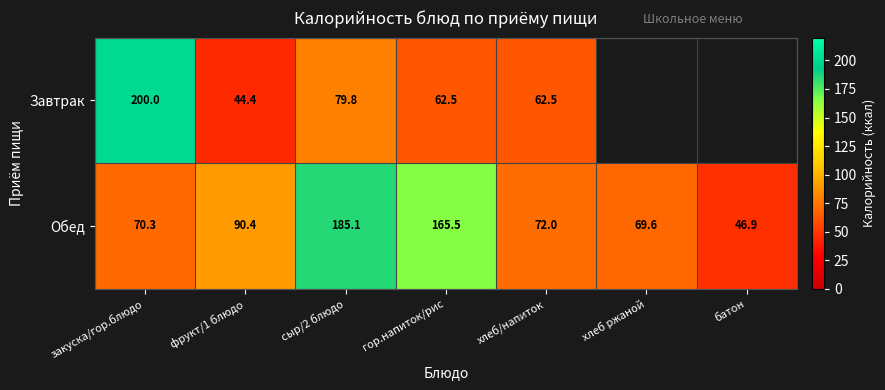

At гор.напиток/рис, list the series in order from smallest to largest.

Завтрак, Обед